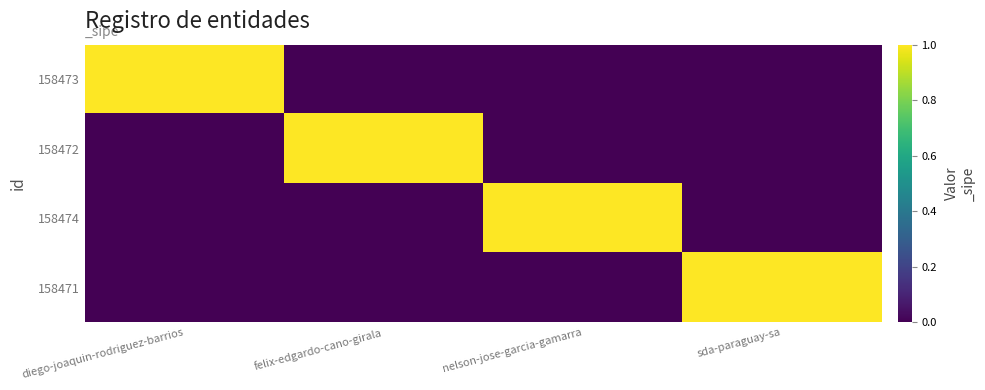

What is the total value across all series at felix-edgardo-cano-girala?

1